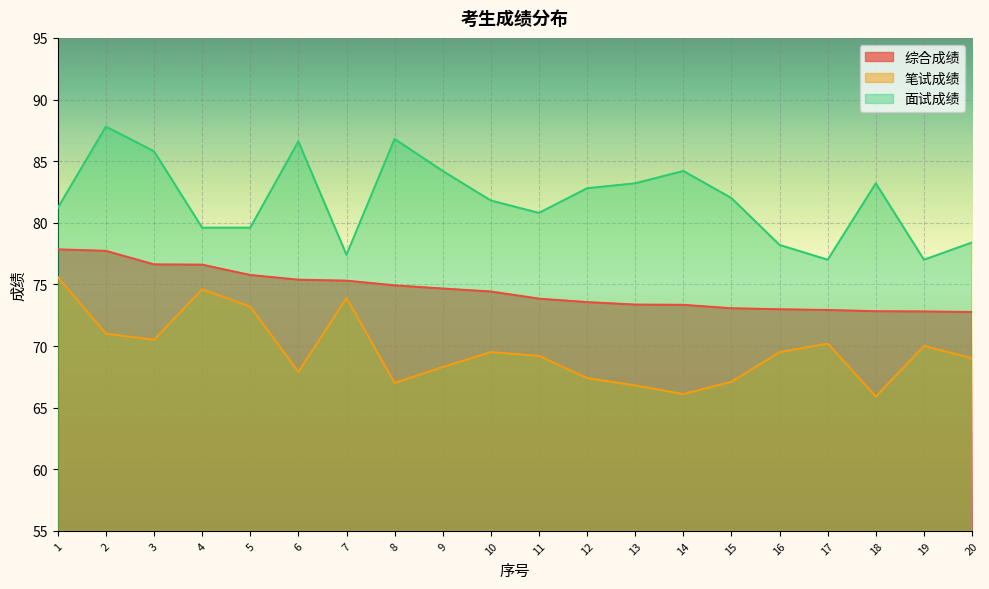

At how many categories does at least one series exceed 67?

20